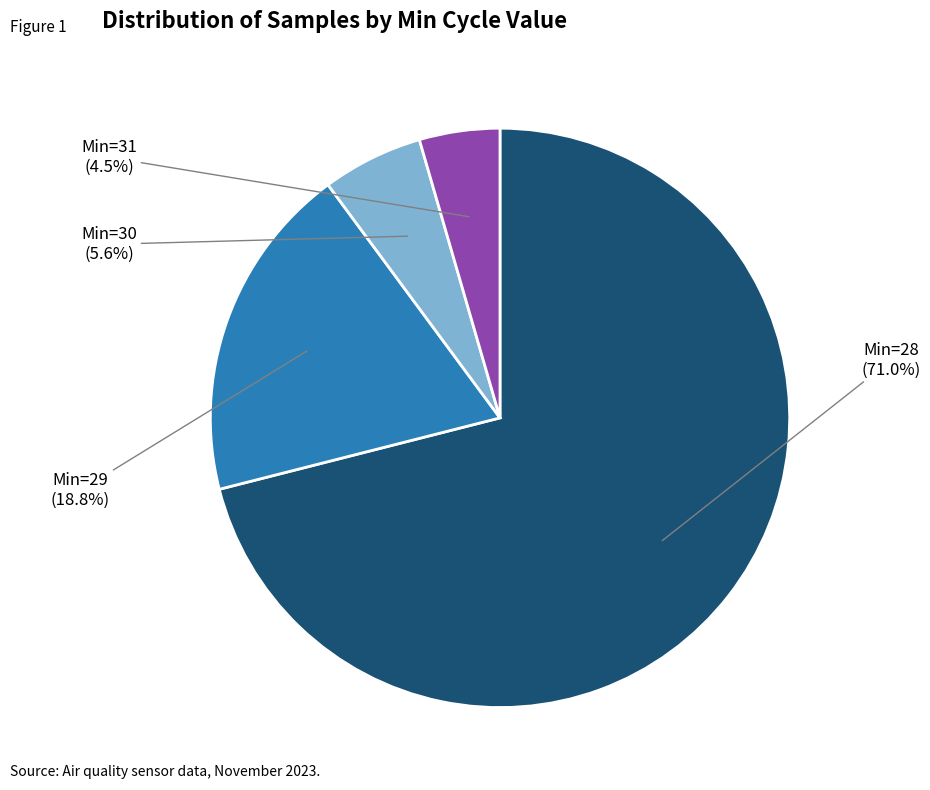

Rank the categories by value from highest to lowest.

Min=28, Min=29, Min=30, Min=31